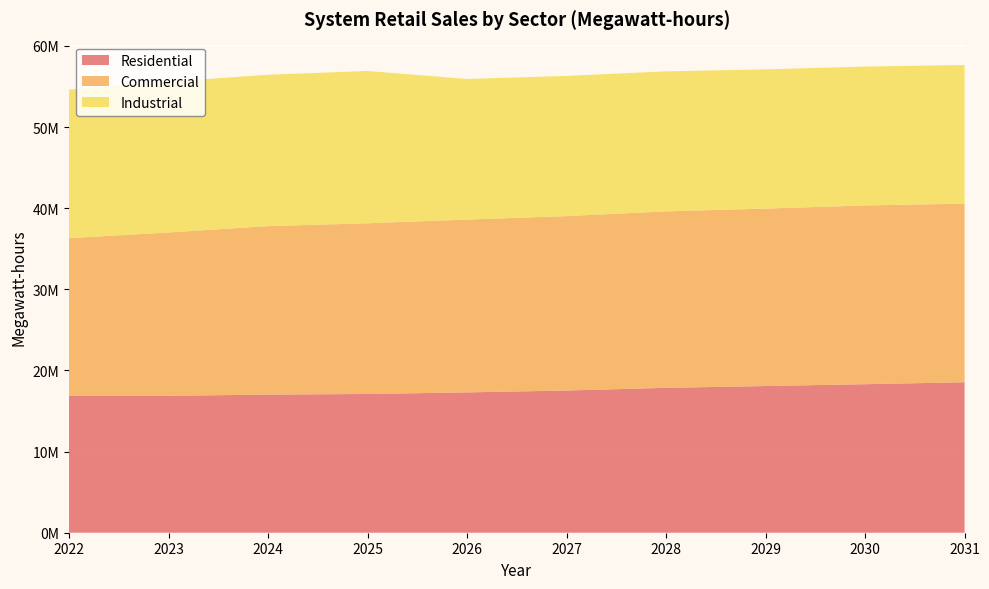

Reading left to right, list all the values displayed in this chart.

Residential: 16883025.0	16880835.9	17023491.0	17101848.6	17296271.4	17526491.5	17861287.9	18081010.4	18305130.1	18546830.1
Commercial: 19430834.8	20126969.7	20766719.1	21036254.5	21299463.6	21499322.2	21747664.8	21871791.1	22031320.8	22014167.3
Industrial: 18304202.3	18576997.4	18657118.4	18773837.0	17330721.4	17278284.5	17257346.2	17160525.1	17120319.4	17088098.6